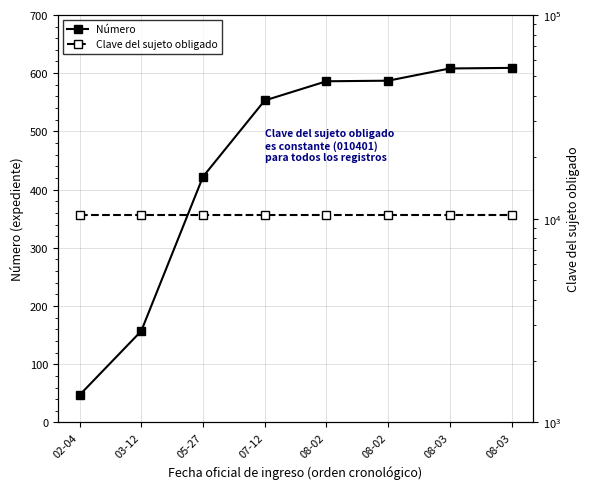

Is it true that Clave del sujeto obligado equals 10401 at 03-12?

True